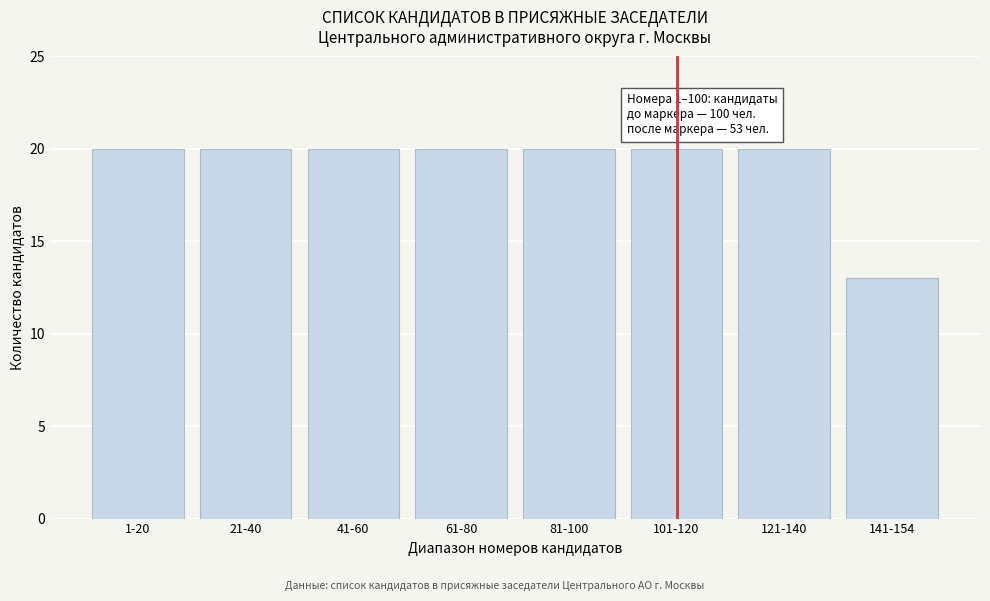

Reading left to right, list all the values displayed in this chart.

20	20	20	20	20	20	20	13